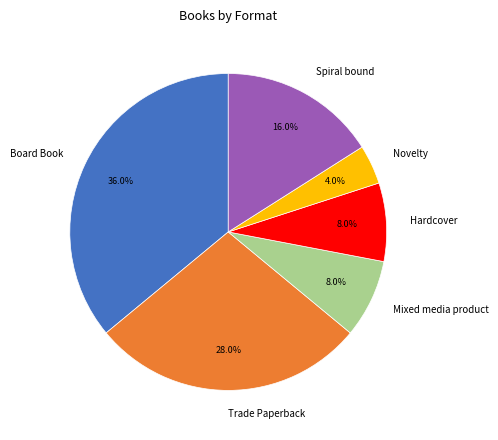

How much of the chart is everything except Board Book?

64.0%